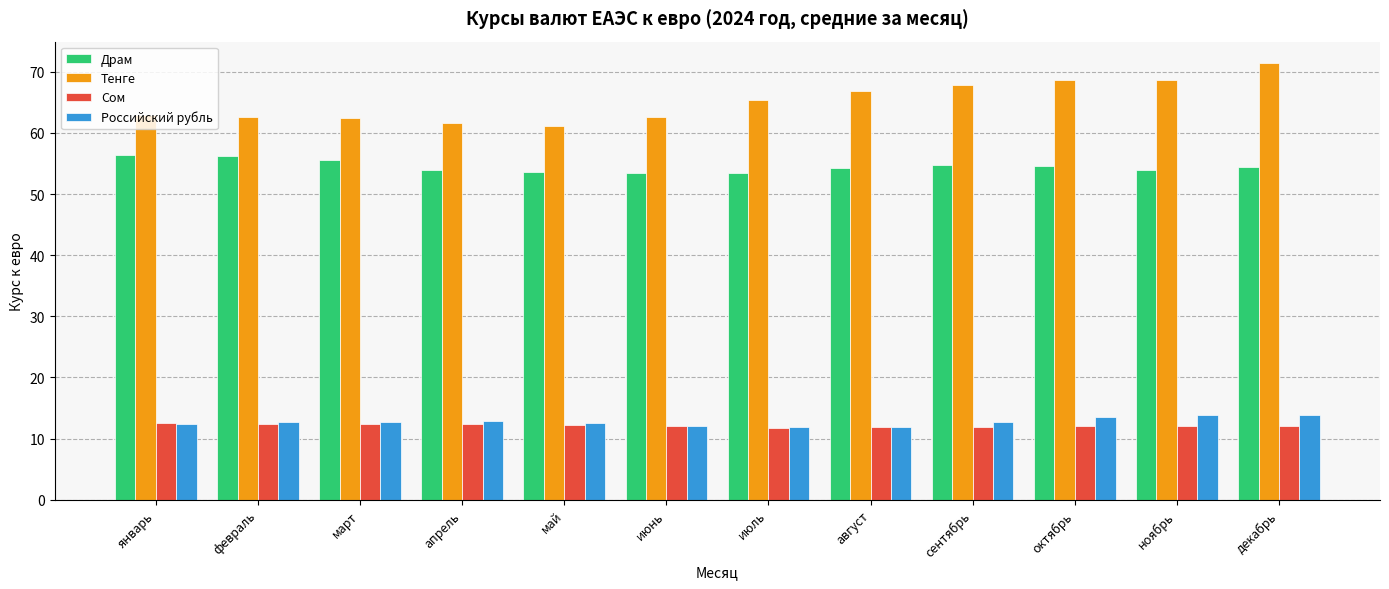

Rank the series by their maximum value, from highest to lowest.

Тенге, Драм, Российский рубль, Сом